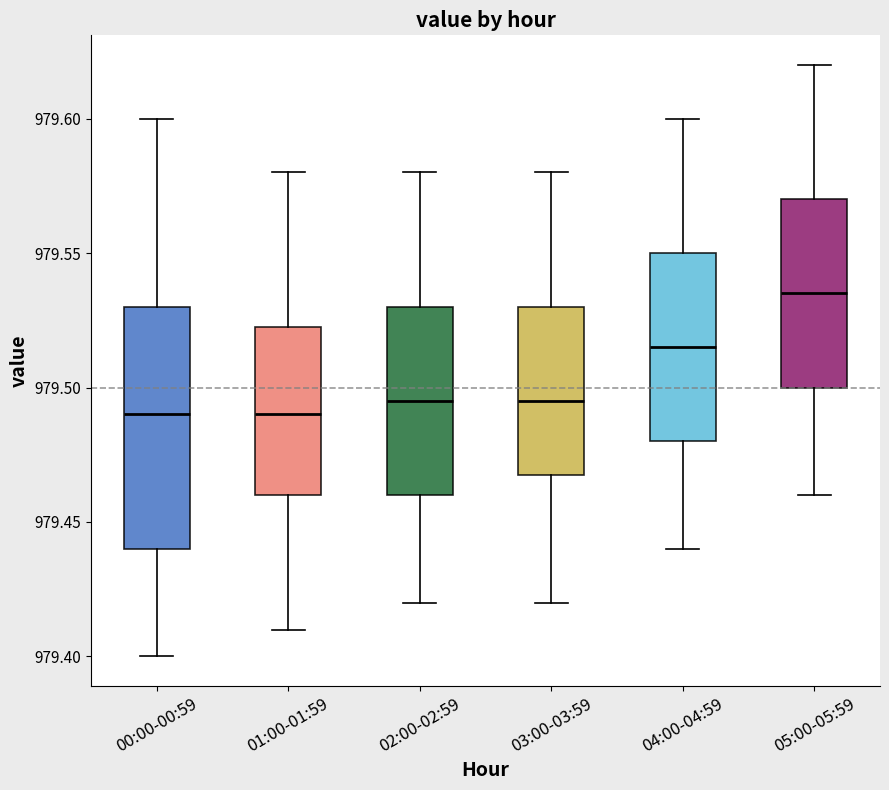

Comparing the boxes themselves (not the whiskers), which one is the tallest?

00:00-00:59